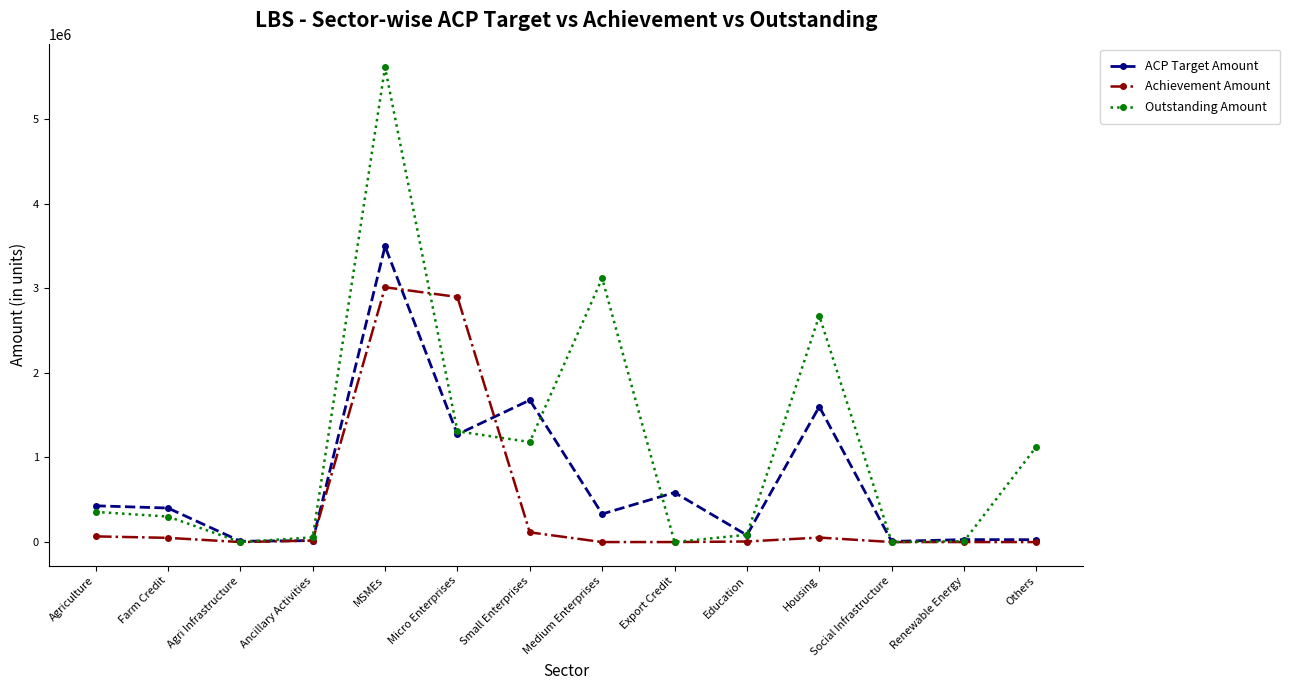

Which series has the widest spread of values?

Outstanding Amount